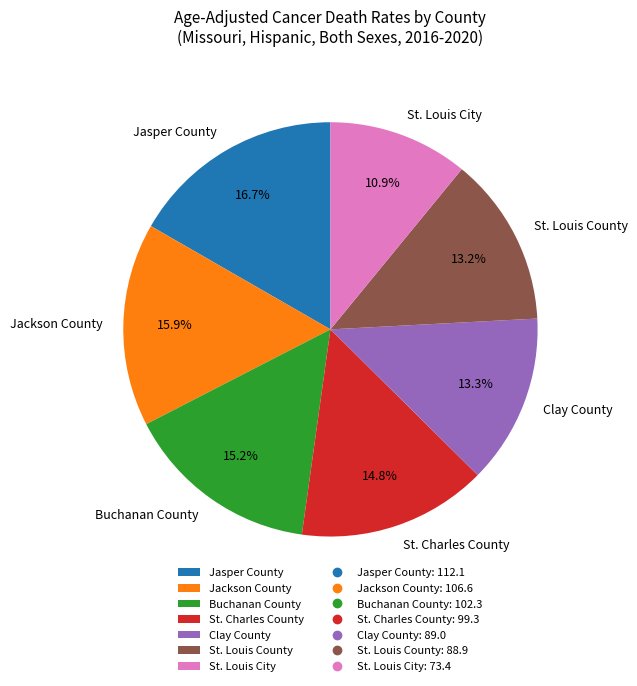

To the nearest percent, what is the difference between the largest and smallest slice percentages?

6%